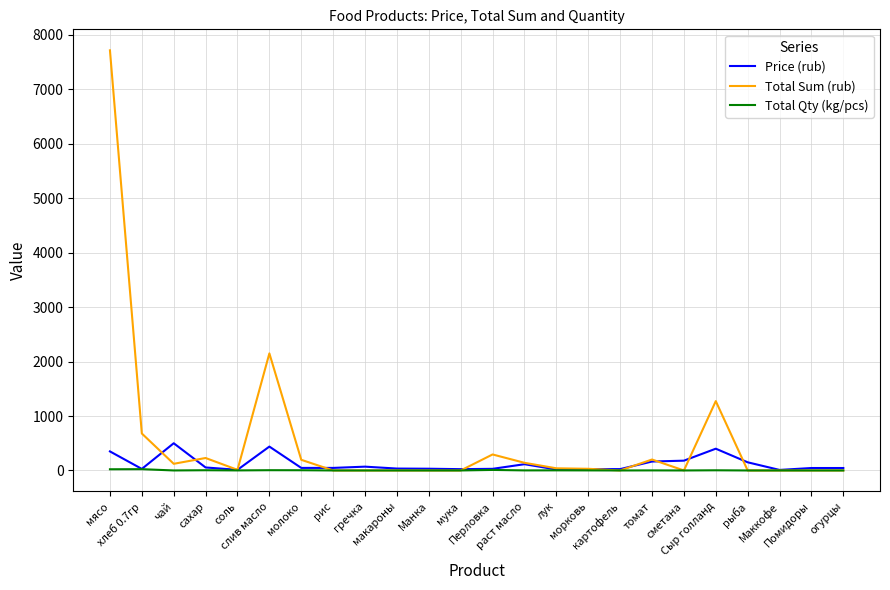

Rank the series by their maximum value, from lowest to highest.

Total Qty (kg/pcs), Price (rub), Total Sum (rub)